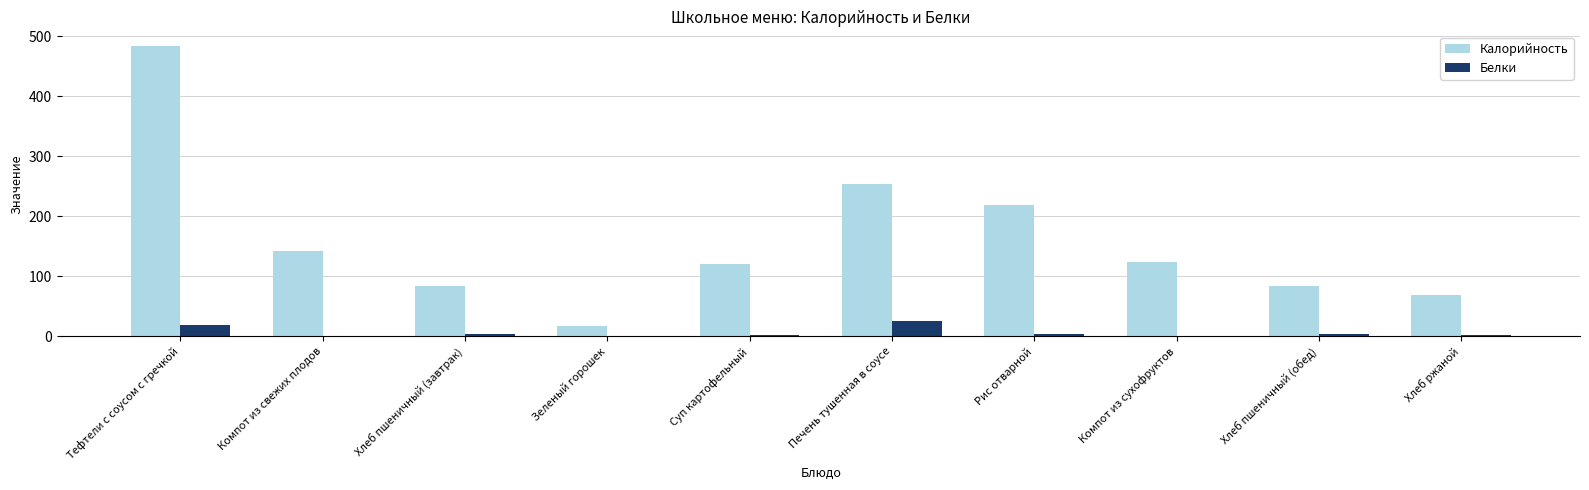

True or false: Белки has a value of 4.3 at Хлеб пшеничный (обед).

True